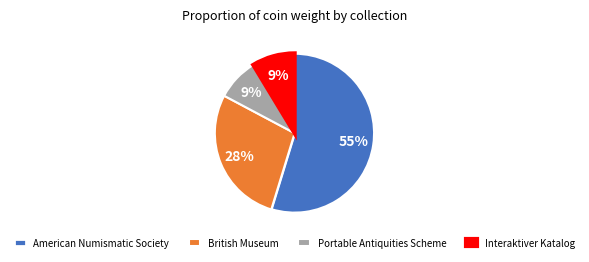

Is it true that Interaktiver Katalog is 24% of the pie?

False